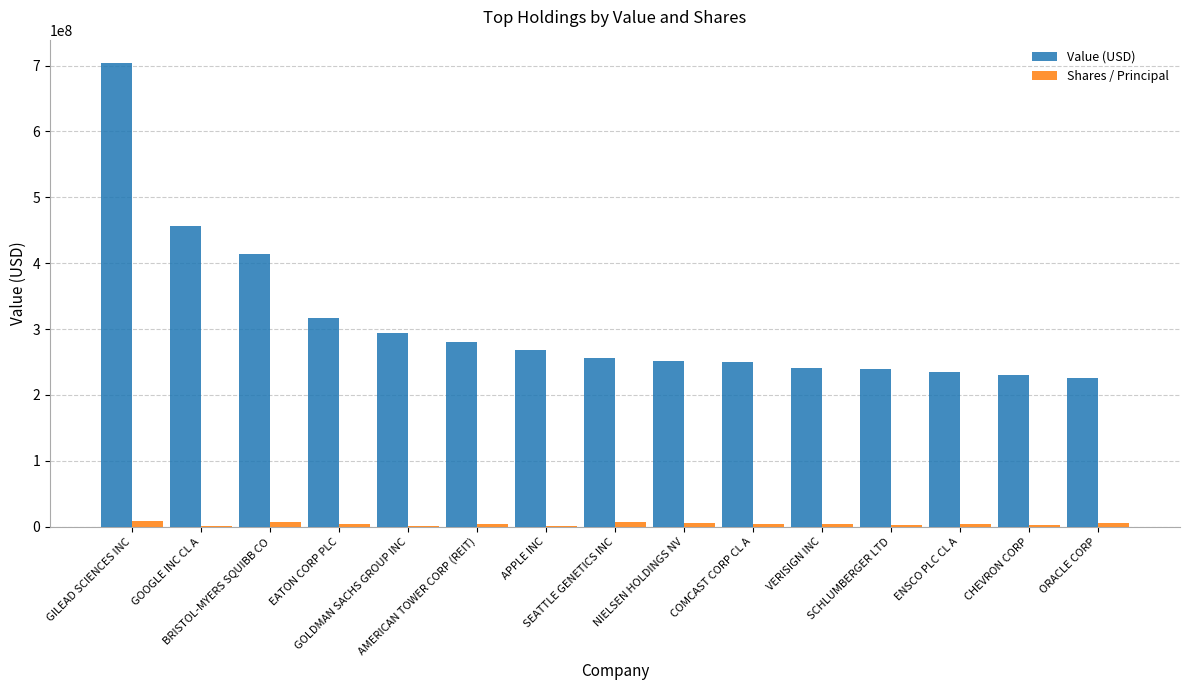

What is the greatest value displayed?

704094000